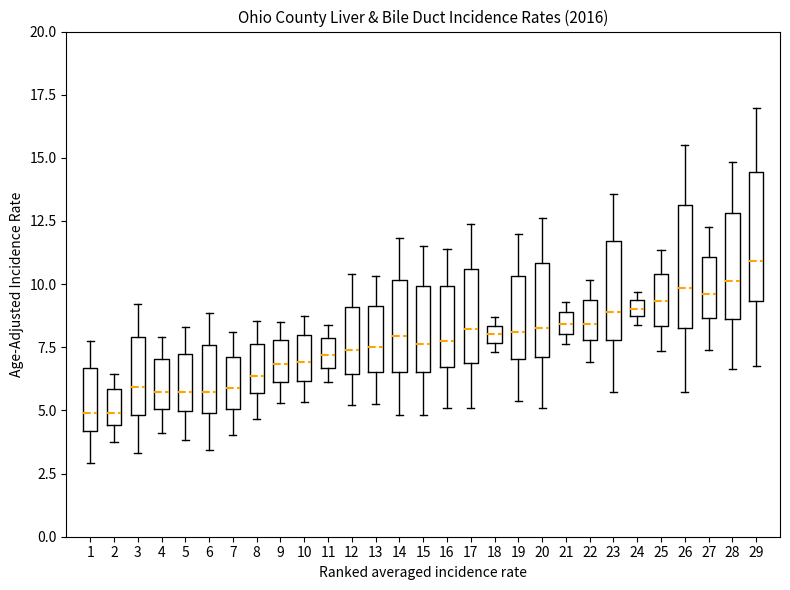

Which box's median line is the highest?

29